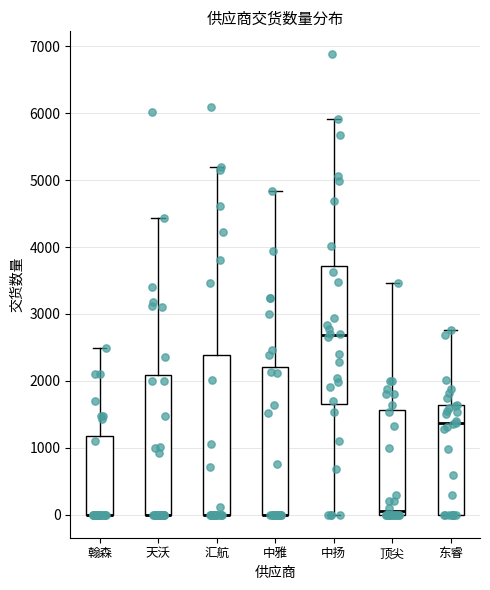

Comparing the boxes themselves (not the whiskers), which one is the tallest?

汇航